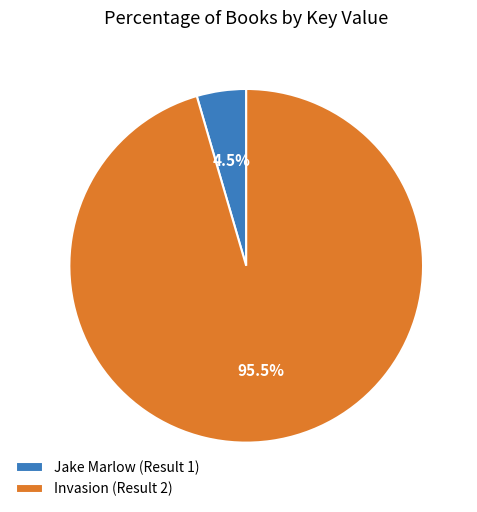

To the nearest percent, what is the average slice percentage?

50%